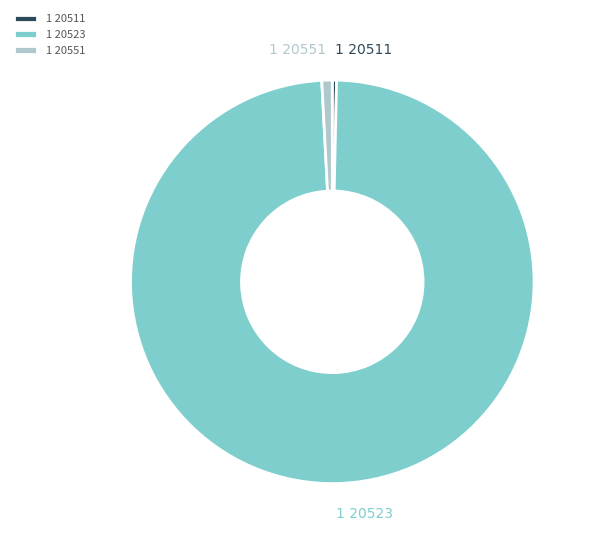

What is the largest slice in the pie chart?

1 20523